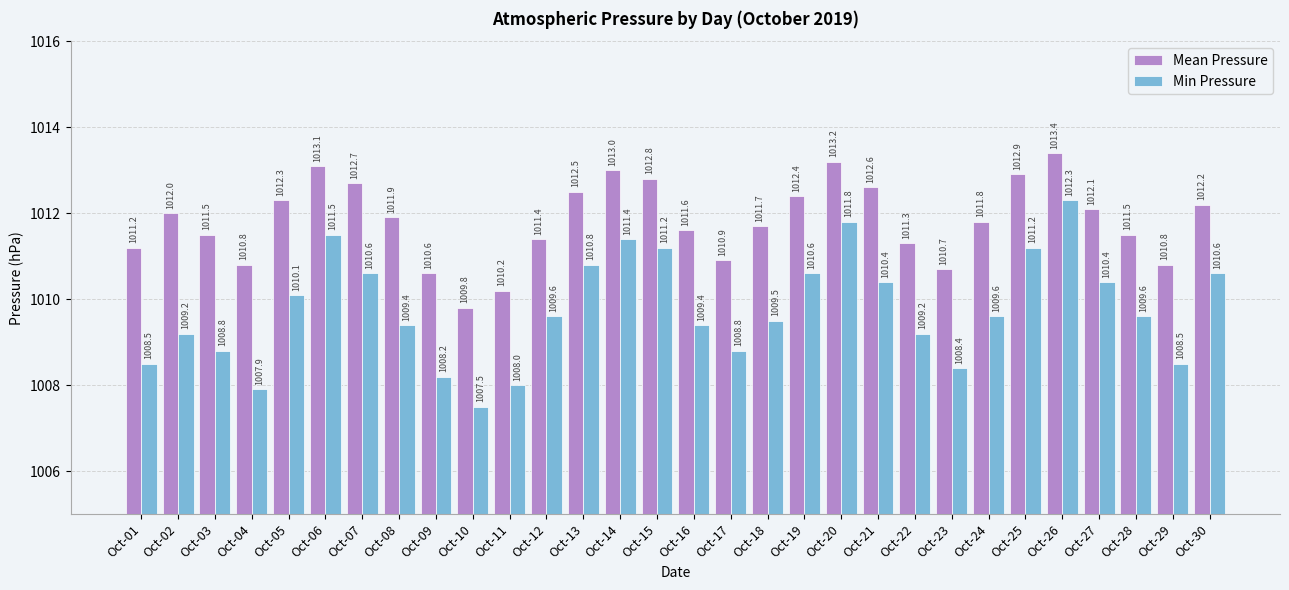

What is the difference between the highest and lowest values at Oct-23?

2.3